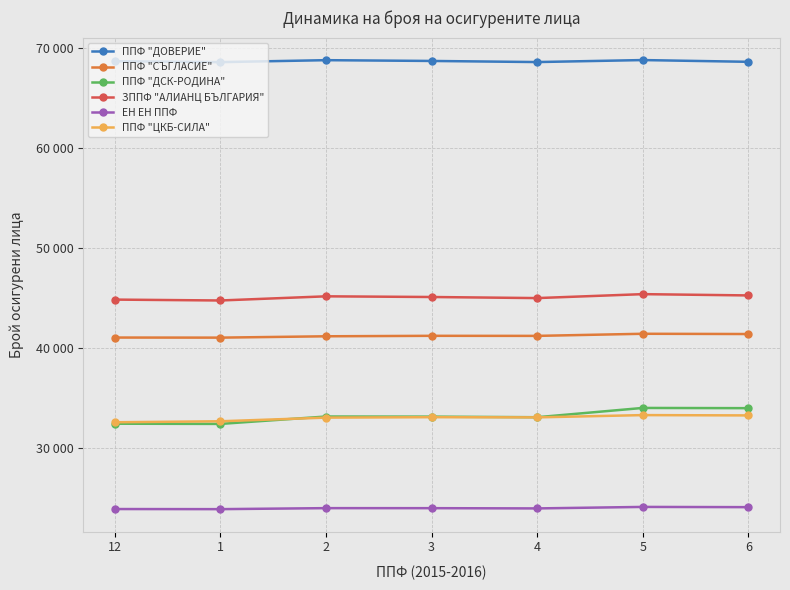

Between 2 and 5, which series saw the biggest shift?

ППФ "ДСК-РОДИНА"